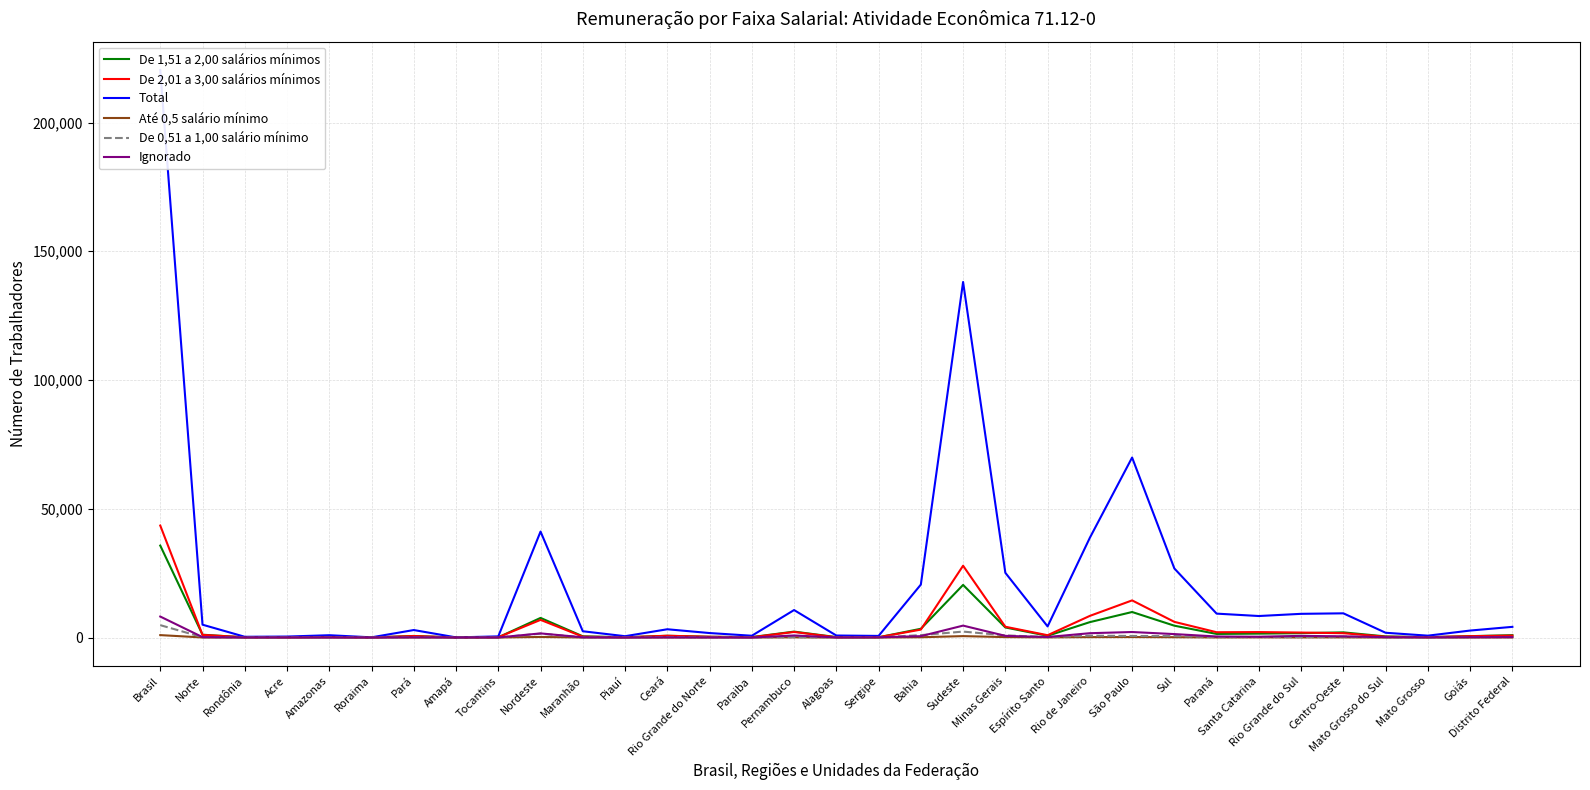

Reading left to right, list all the values displayed in this chart.

De 1,51 a 2,00 salários mínimos: 35699	1087	63	106	217	18	597	5	81	7606	464	107	663	281	165	2288	160	92	3386	20424	3894	658	5971	9901	4586	1386	1505	1695	1996	422	143	521	910
De 2,01 a 3,00 salários mínimos: 43474	1012	81	67	170	12	574	4	104	6847	321	65	686	287	97	2153	77	97	3064	27874	4178	888	8397	14411	6076	2048	2103	1925	1665	287	133	519	726
Total: 220385	4976	282	366	883	67	2900	42	436	41141	2427	506	3200	1730	683	10662	771	615	20547	138071	25134	4309	38735	69893	26809	9273	8343	9193	9388	1841	714	2697	4136
Até 0,5 salário mínimo: 930	16	1	0	3	0	11	0	1	210	2	3	18	12	2	72	2	1	98	538	157	52	151	178	114	23	56	35	52	6	1	6	39
De 0,51 a 1,00 salário mínimo: 4797	110	8	11	13	0	64	1	13	1487	66	28	141	58	37	148	49	40	920	2296	835	154	715	592	551	151	205	195	353	69	44	116	124
Ignorado: 8139	147	16	14	17	0	67	13	20	1593	70	8	45	27	8	786	41	88	520	4619	635	183	1670	2131	1326	396	296	634	454	136	62	112	144